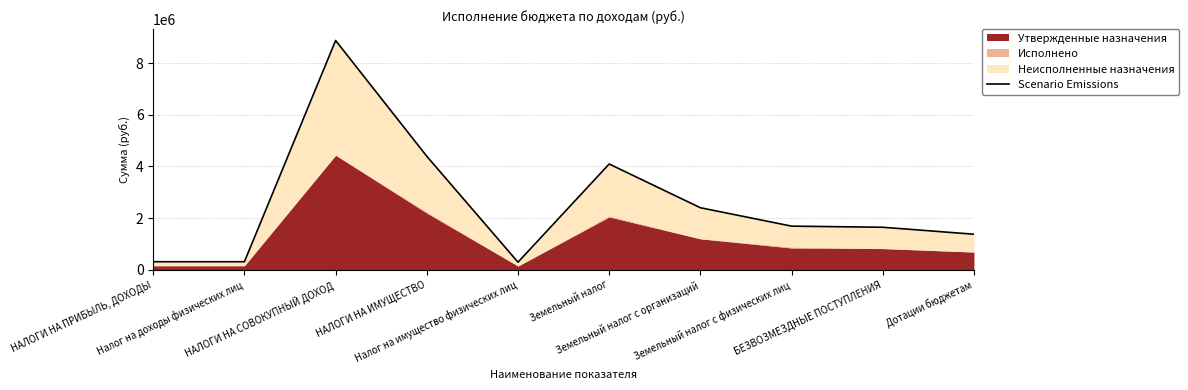

Reading left to right, extract all data points from this chart.

НАЛОГИ НА ПРИБЫЛЬ, ДОХОДЫ=315786	Налог на доходы физических лиц=315786	НАЛОГИ НА СОВОКУПНЫЙ ДОХОД=8874122	НАЛОГИ НА ИМУЩЕСТВО=4394000	Налог на имущество физических лиц=298000	Земельный налог=4096000	Земельный налог с организаций=2404000	Земельный налог с физических лиц=1692000	БЕЗВОЗМЕЗДНЫЕ ПОСТУПЛЕНИЯ=1649008	Дотации бюджетам=1379188